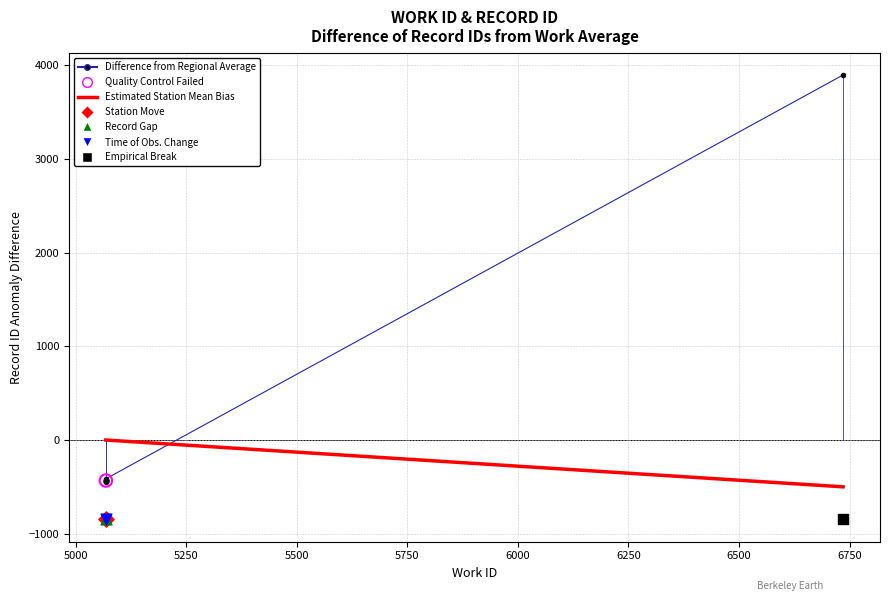

Which has a higher value, 5068 or 5068?

5068